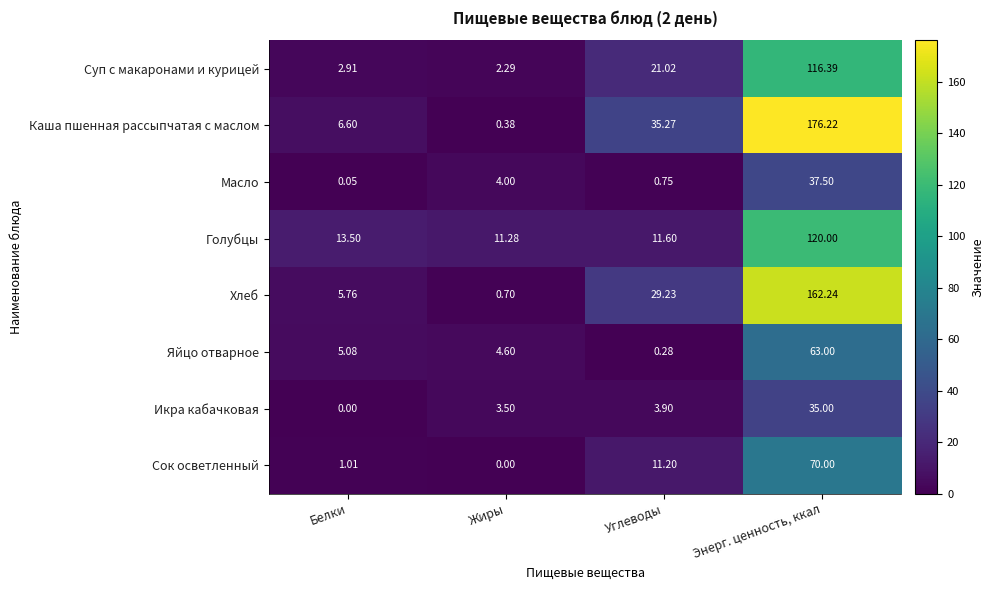

Which series has the largest range (max minus min)?

Каша пшенная рассыпчатая с маслом